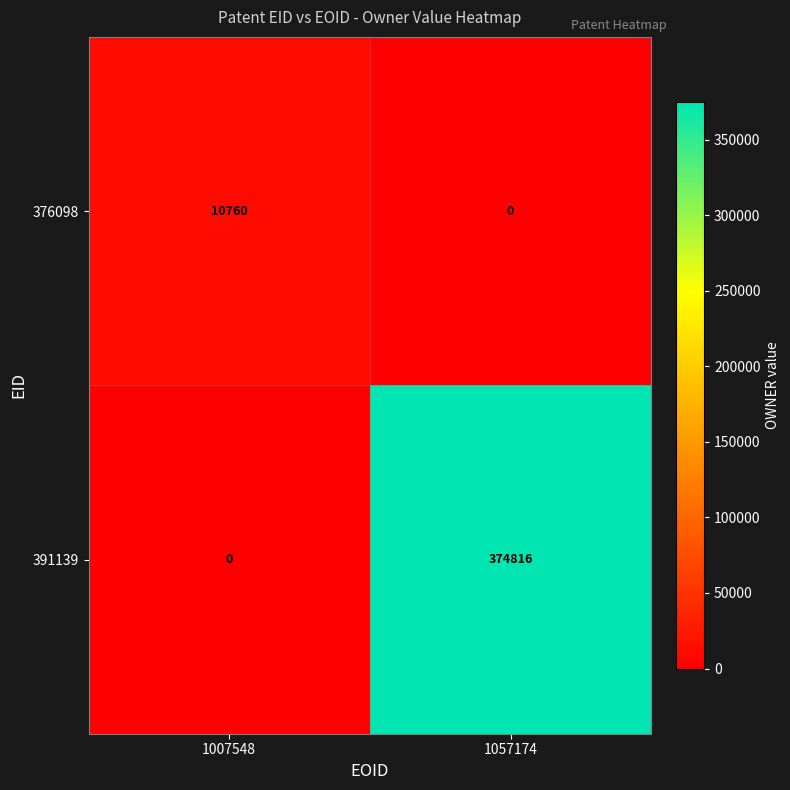

At how many categories does at least one series exceed 304253?

1